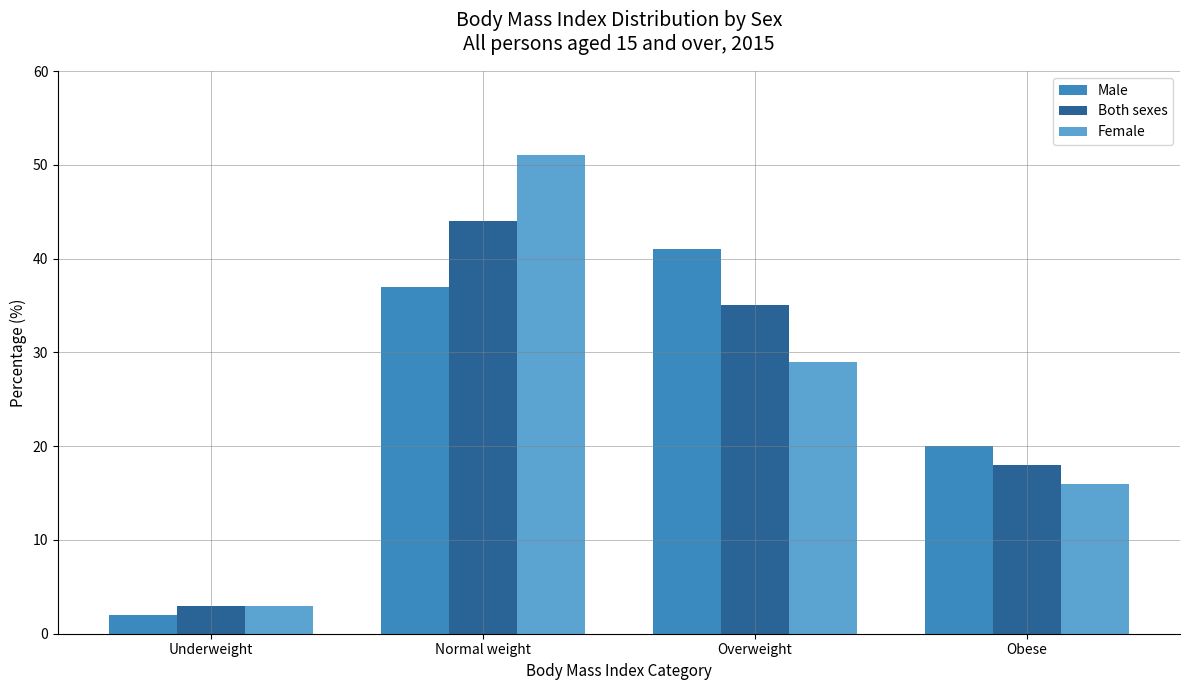

What is the difference between the Both sexes values at Underweight and Obese?

15